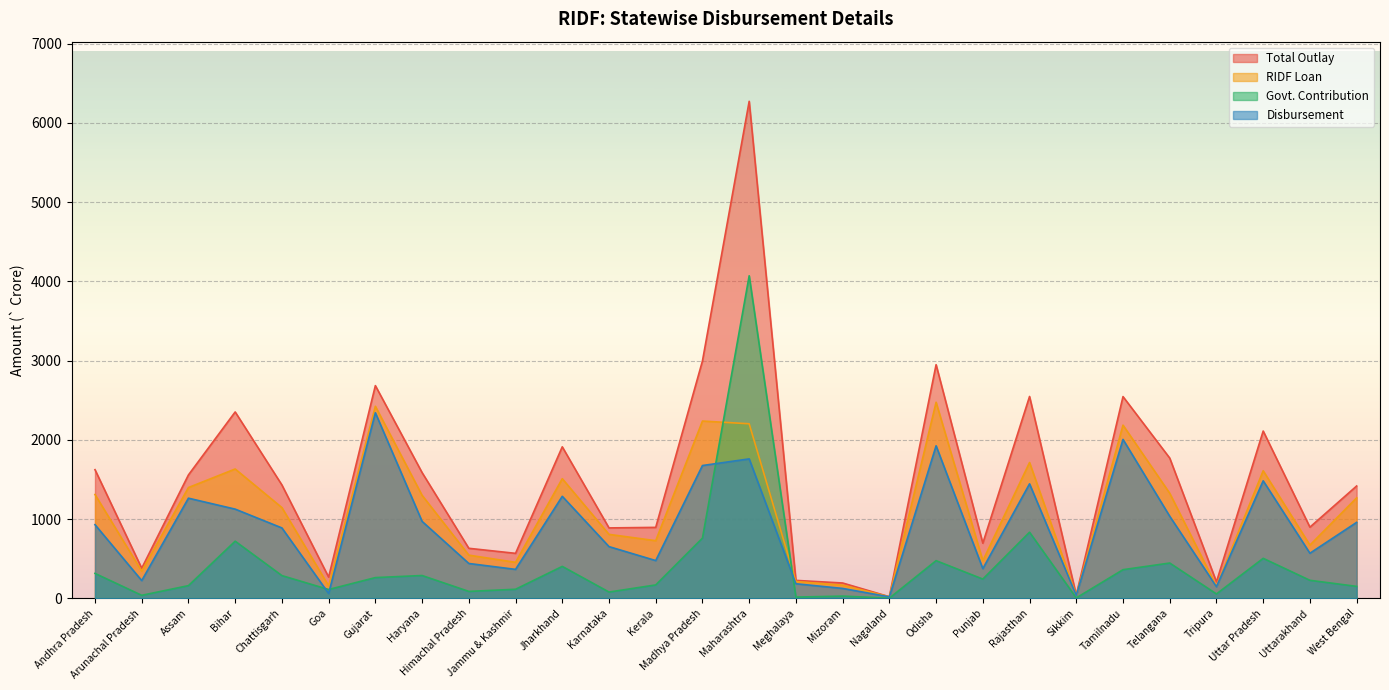

What is the label of the 17th point from the left?

Mizoram